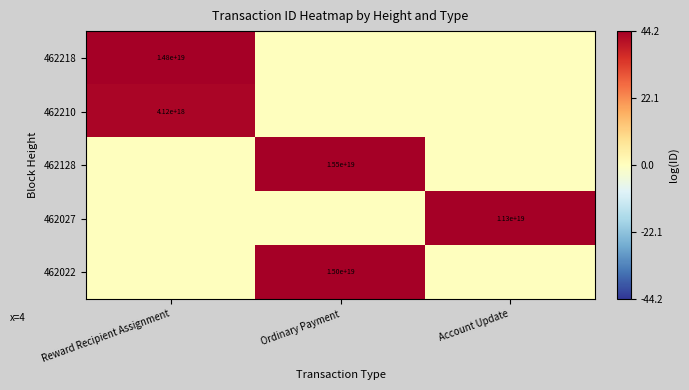

Is it true that 462218 equals 14800000000000000000 at Reward Recipient Assignment?

True